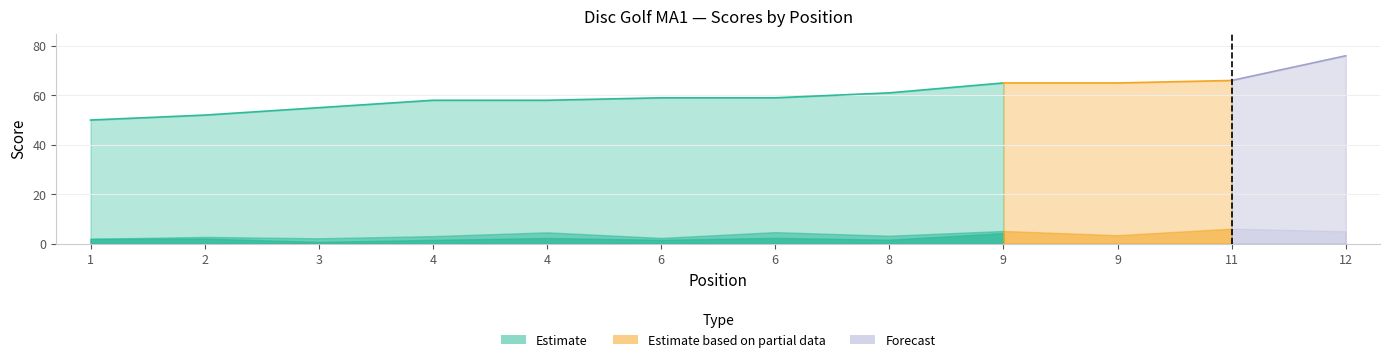

The event_total_score series shows 52 at 2. True or false?

True